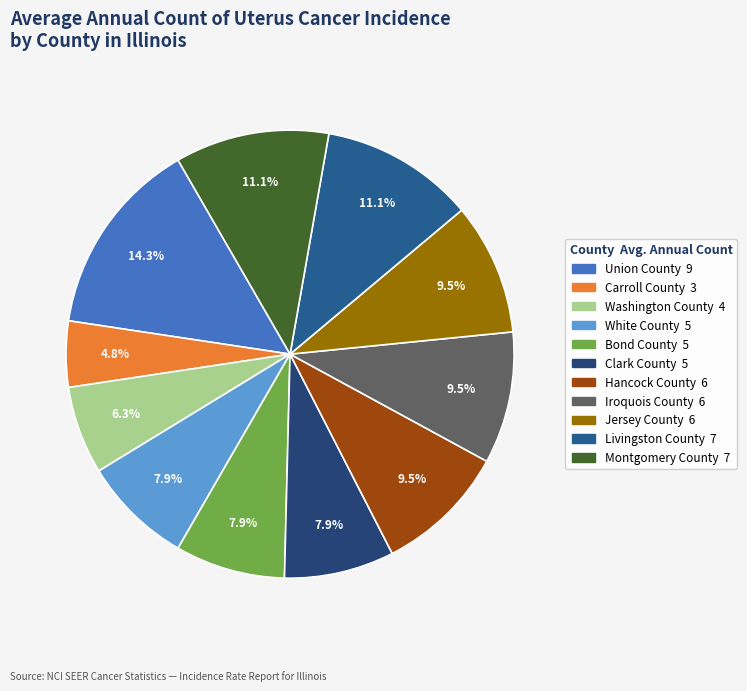

True or false: Carroll County accounts for 11% of the total.

False